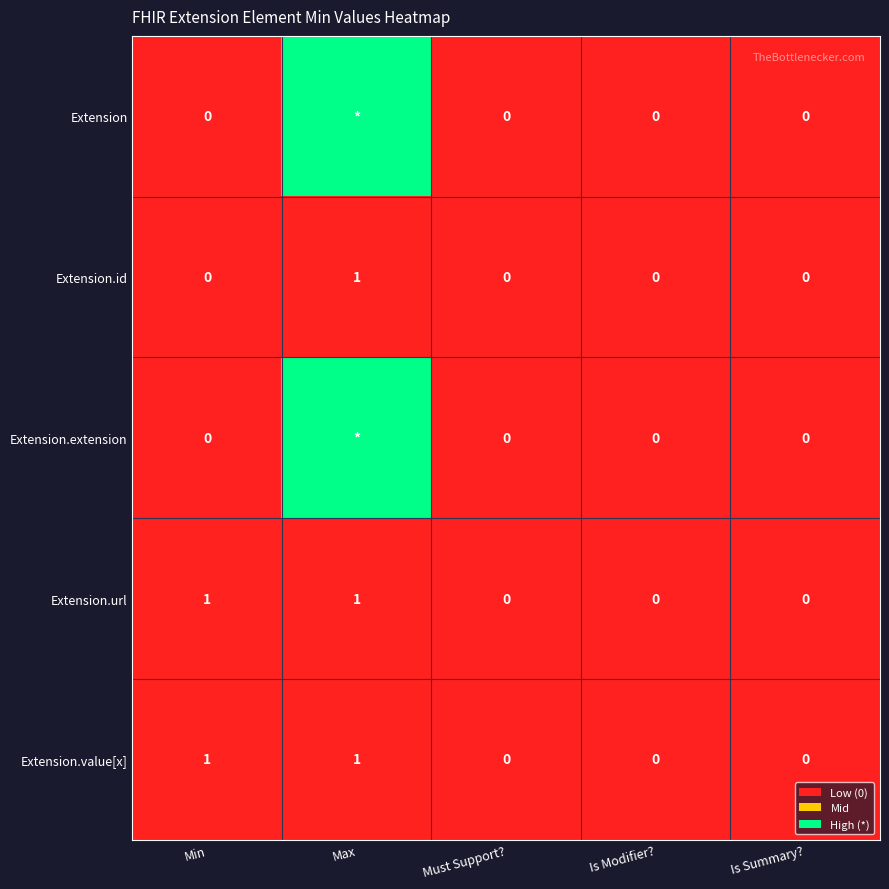

At how many categories does at least one series exceed 30?

1